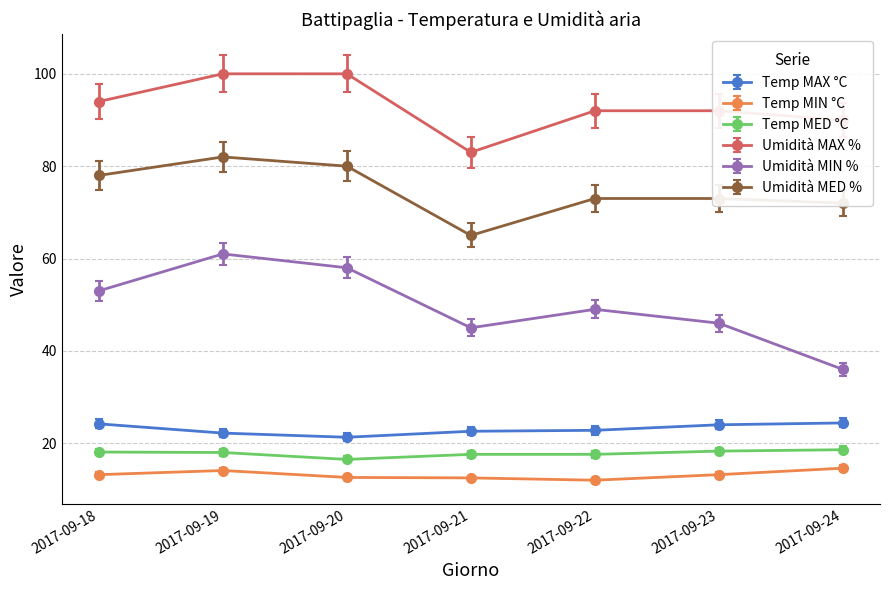

What is the smallest value displayed?

12.0